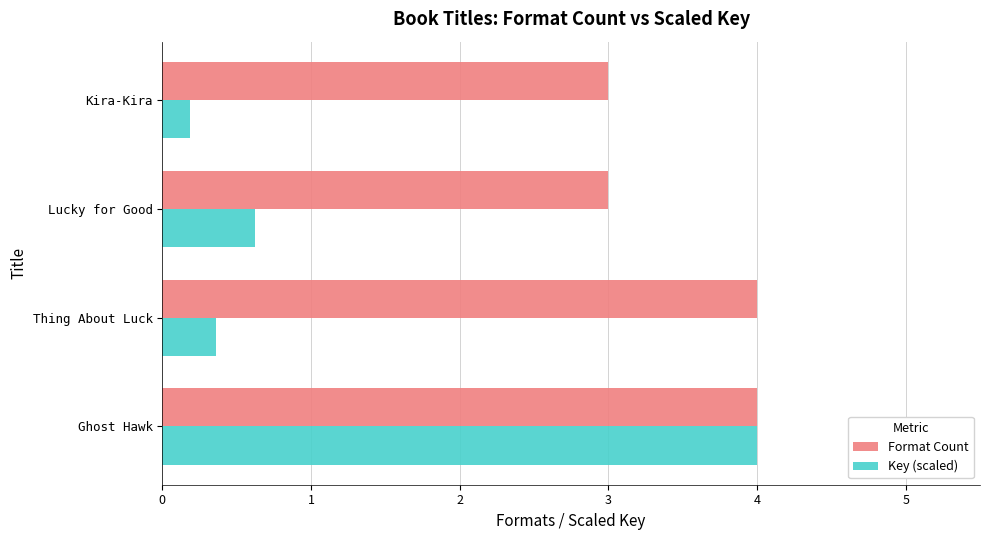

Between Ghost Hawk and Kira-Kira, which series saw the biggest shift?

Key (scaled)